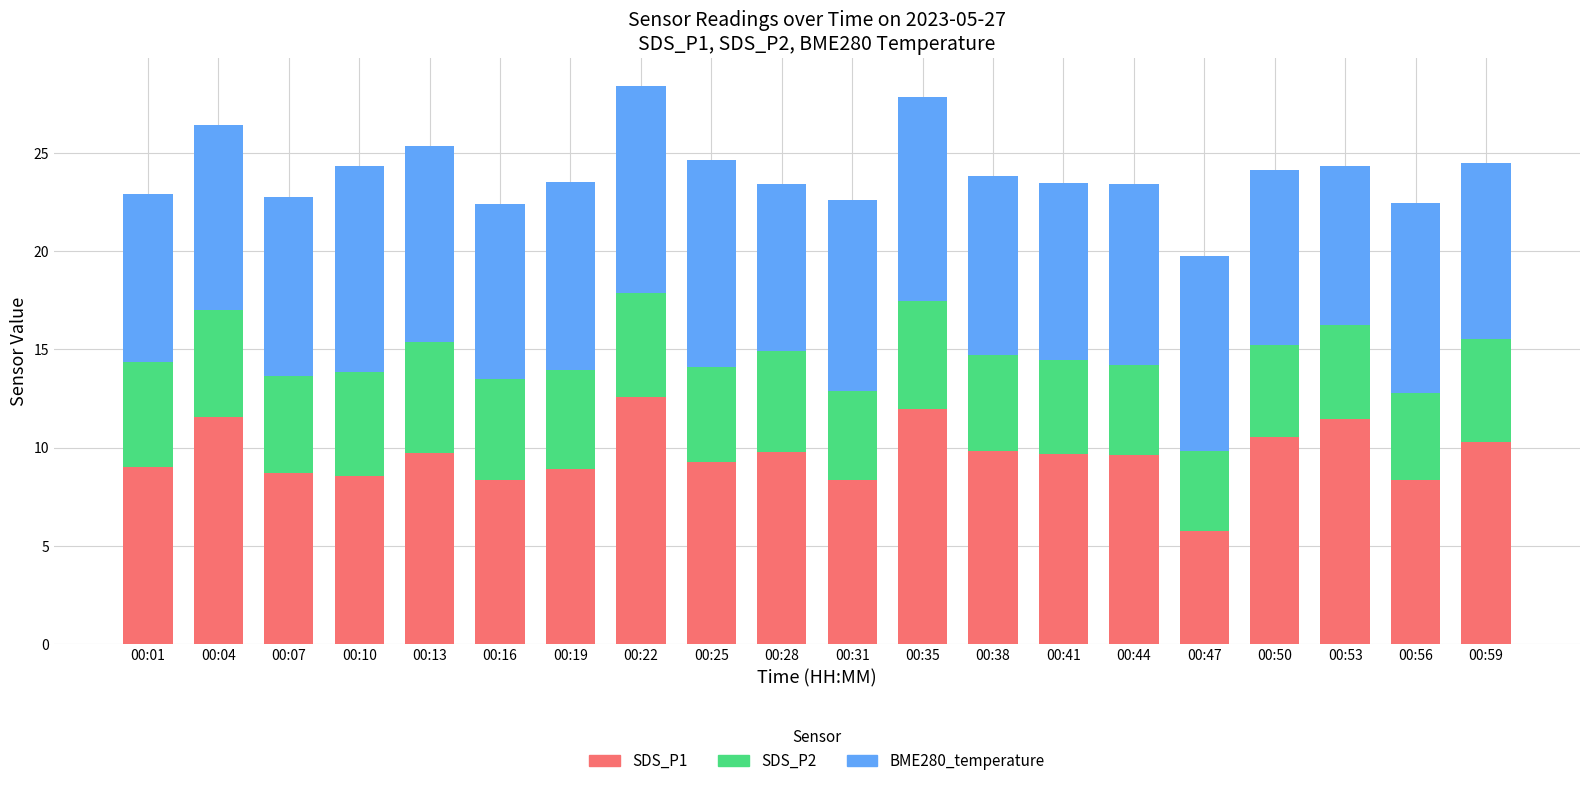

What is the total value across all series at 00:50?

24.1